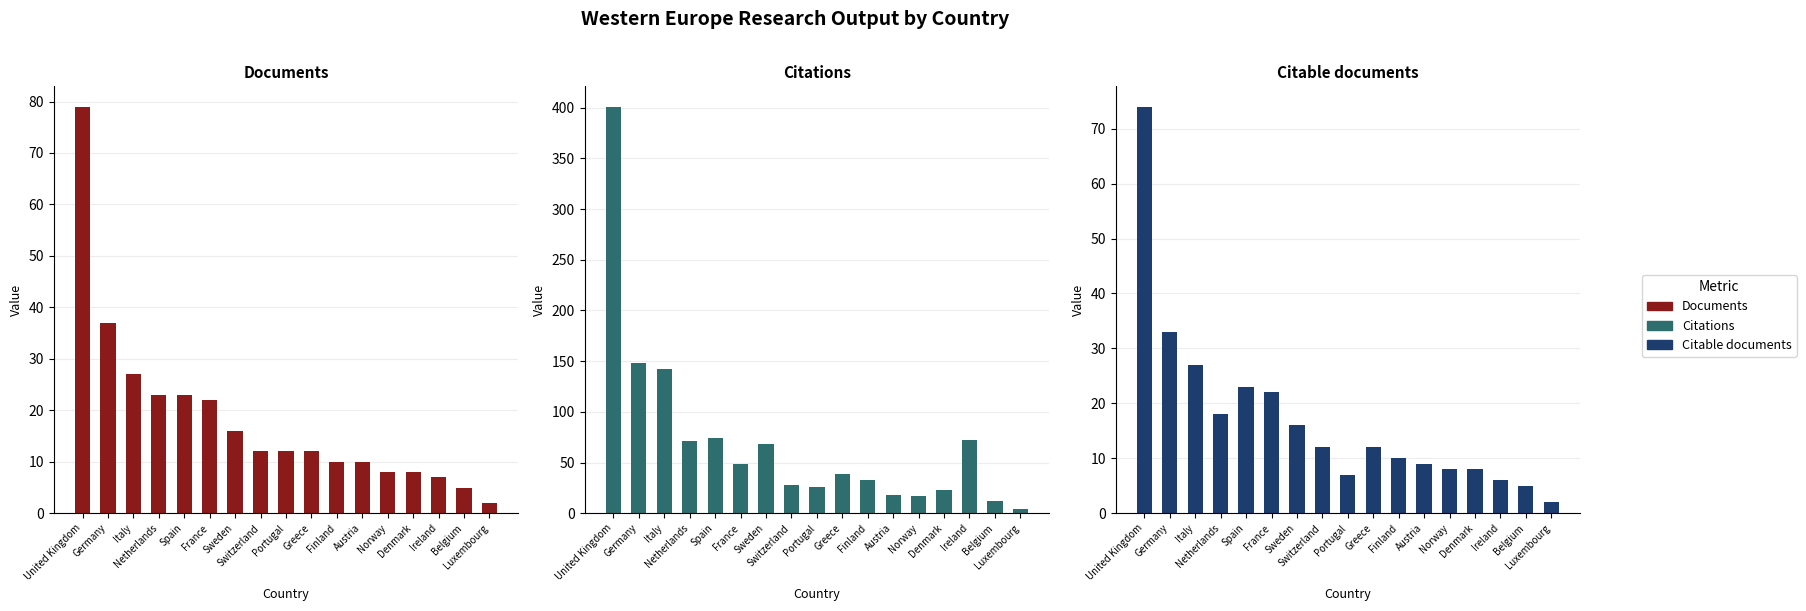

What is the label of the 1st bar from the right?

Luxembourg